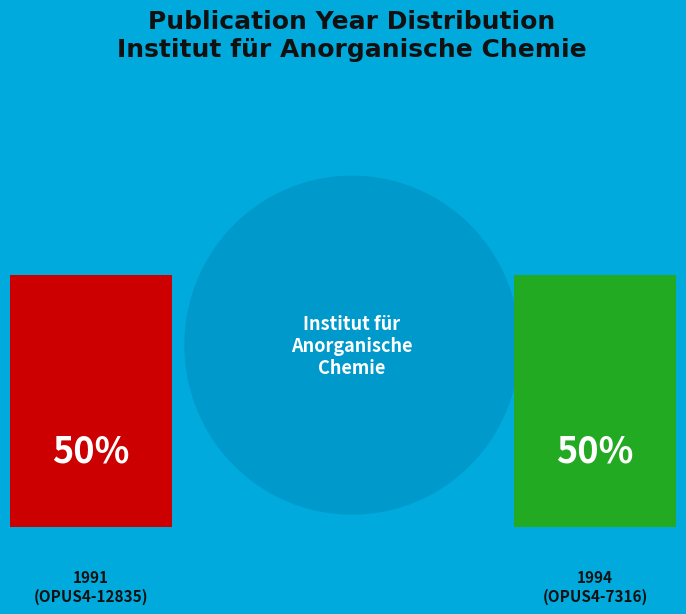

To the nearest percent, what portion does OPUS4-12835 represent?

50%